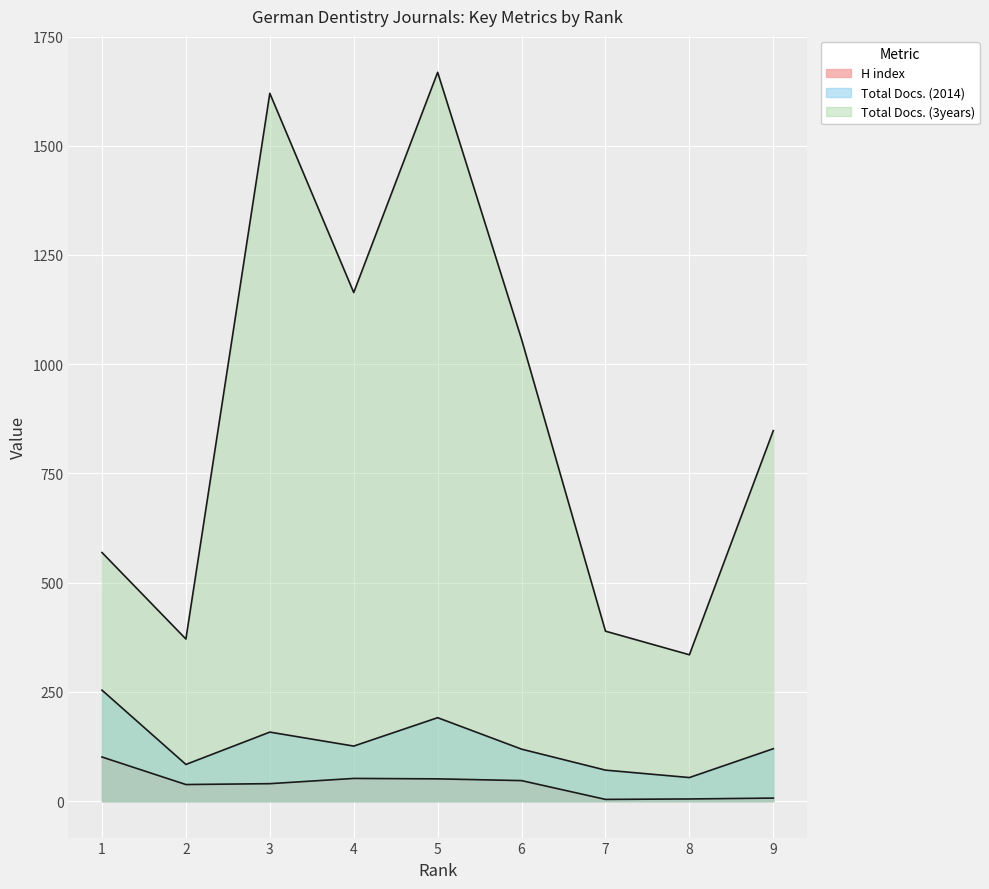

Which series has the largest total across all categories?

Total Docs. (3years)